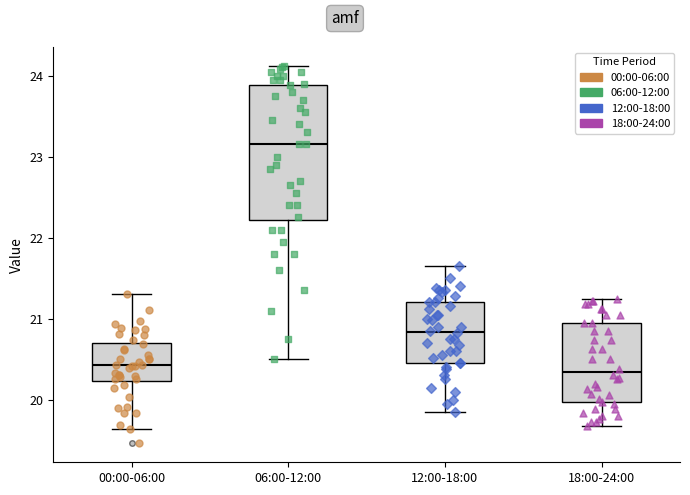

Which box is the tallest, from its lower edge to its upper edge?

06:00-12:00